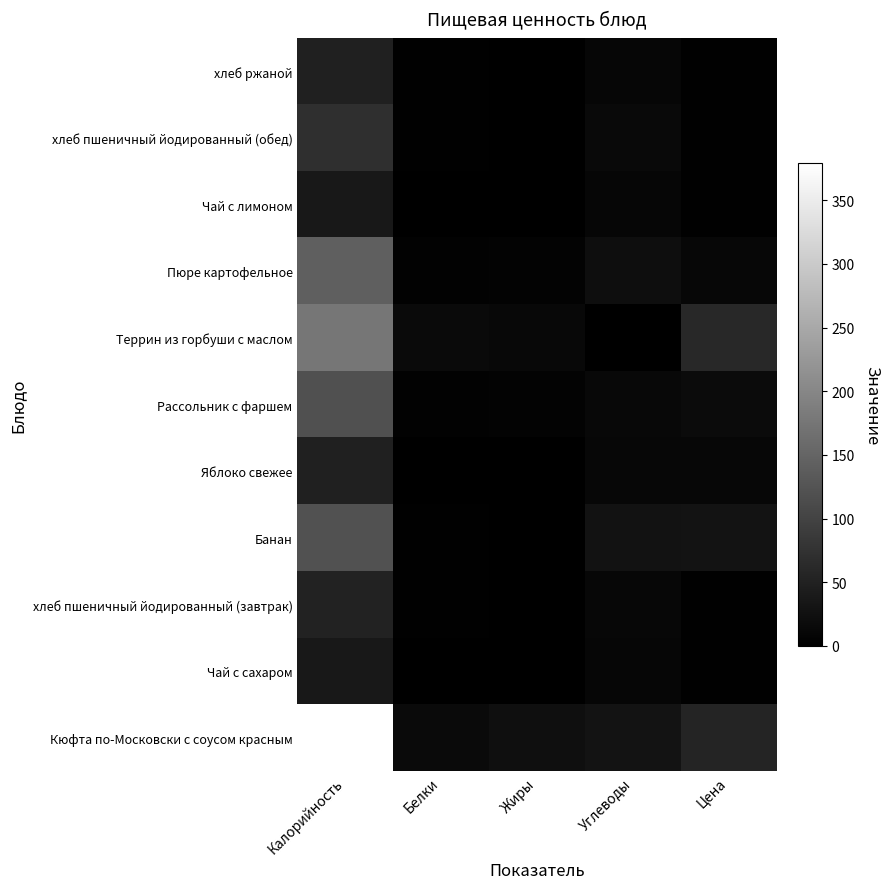

Count the number of categories in the chart.

5